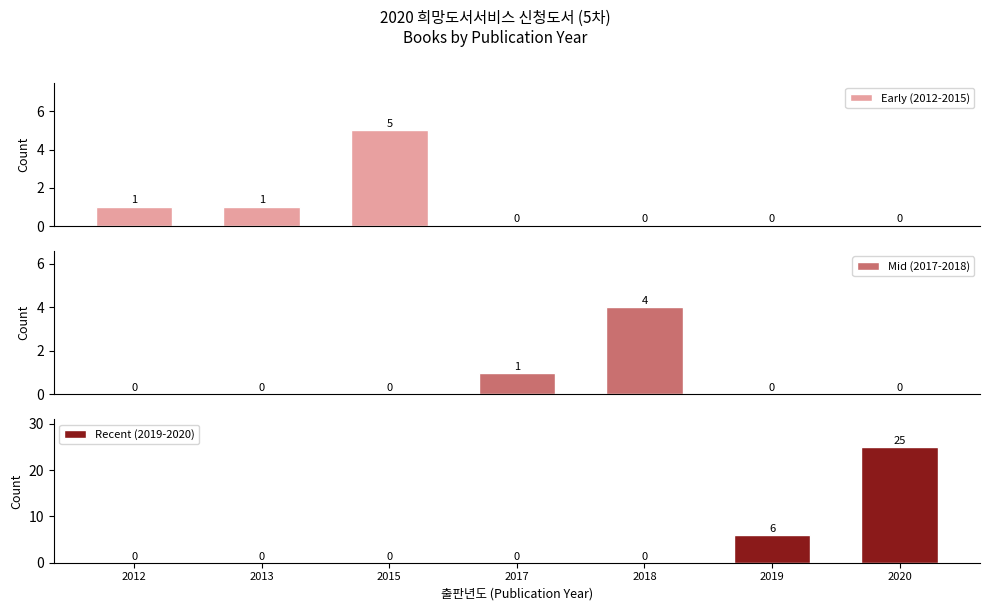

Are the bars horizontal?

No